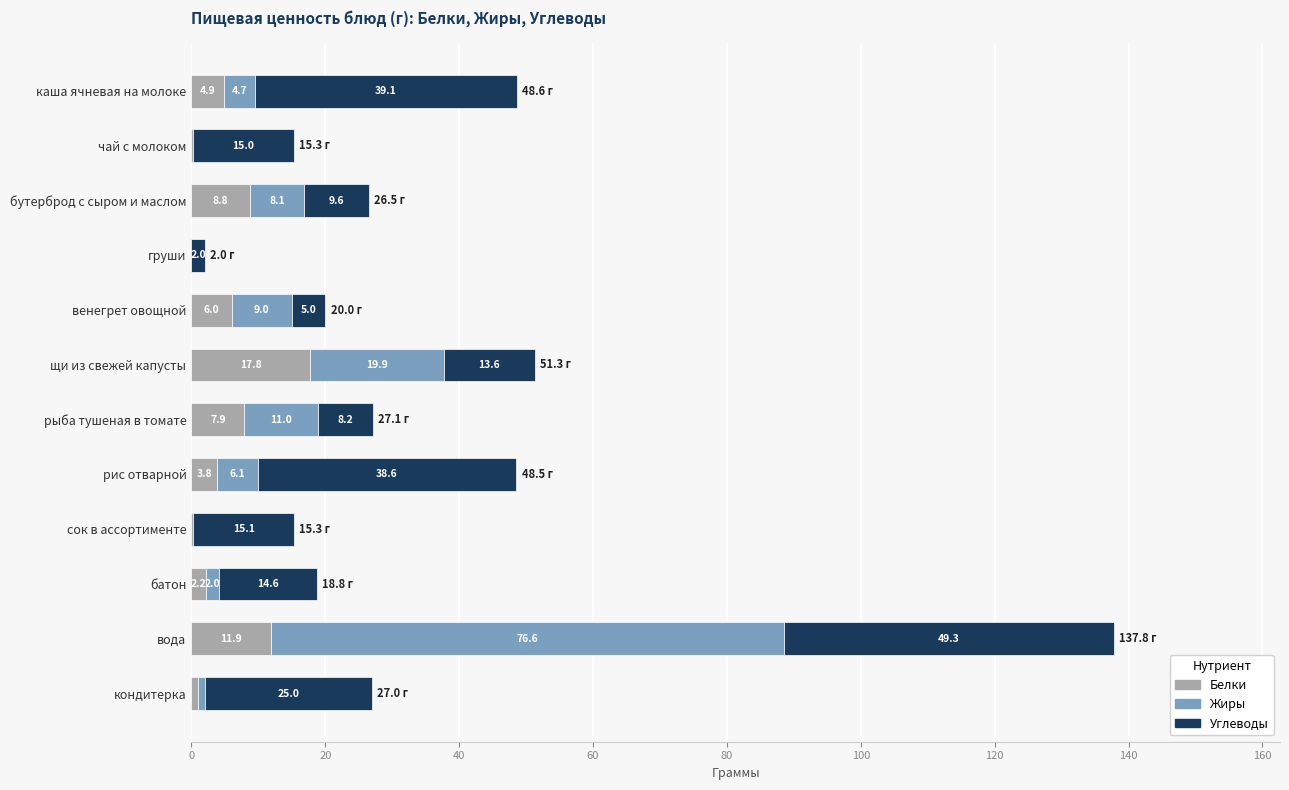

What value does the Белки series have at вода?

11.9